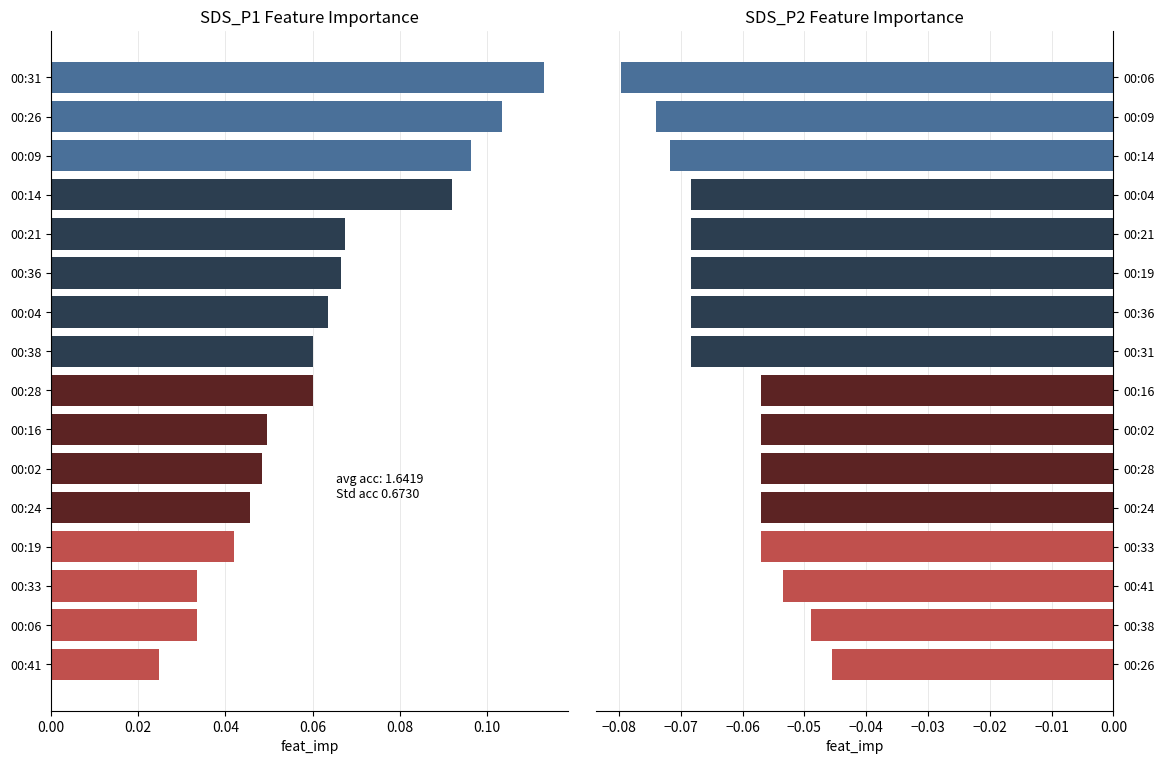

What is the difference between the maximum and minimum values in the SDS_P1 series?

0.1